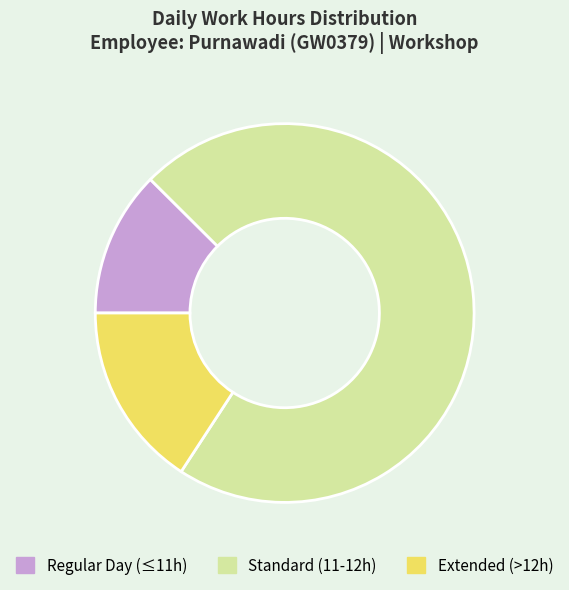

Is the sum of Regular Day (≤11h) and Extended (>12h) greater than half?

No